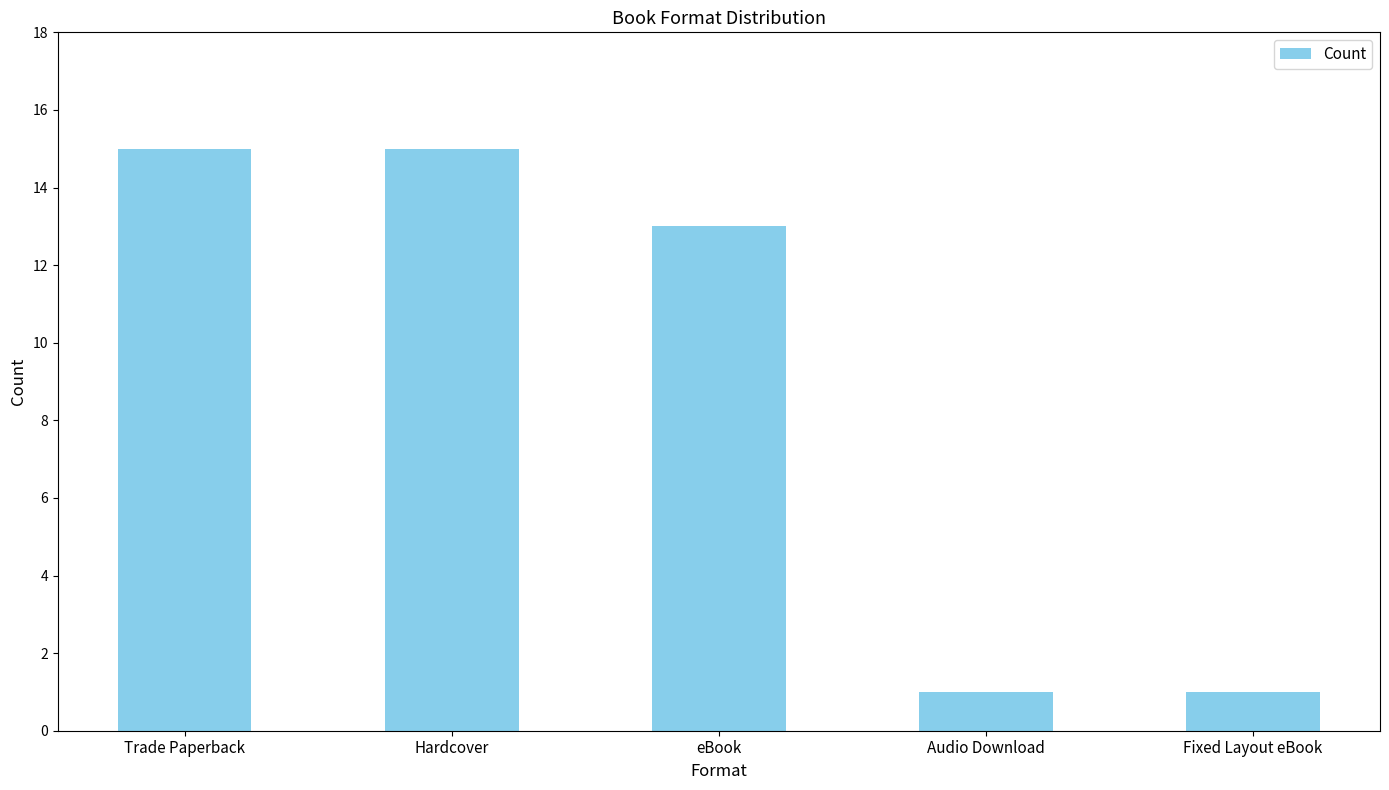

What is the difference between the values at Trade Paperback and Fixed Layout eBook?

14